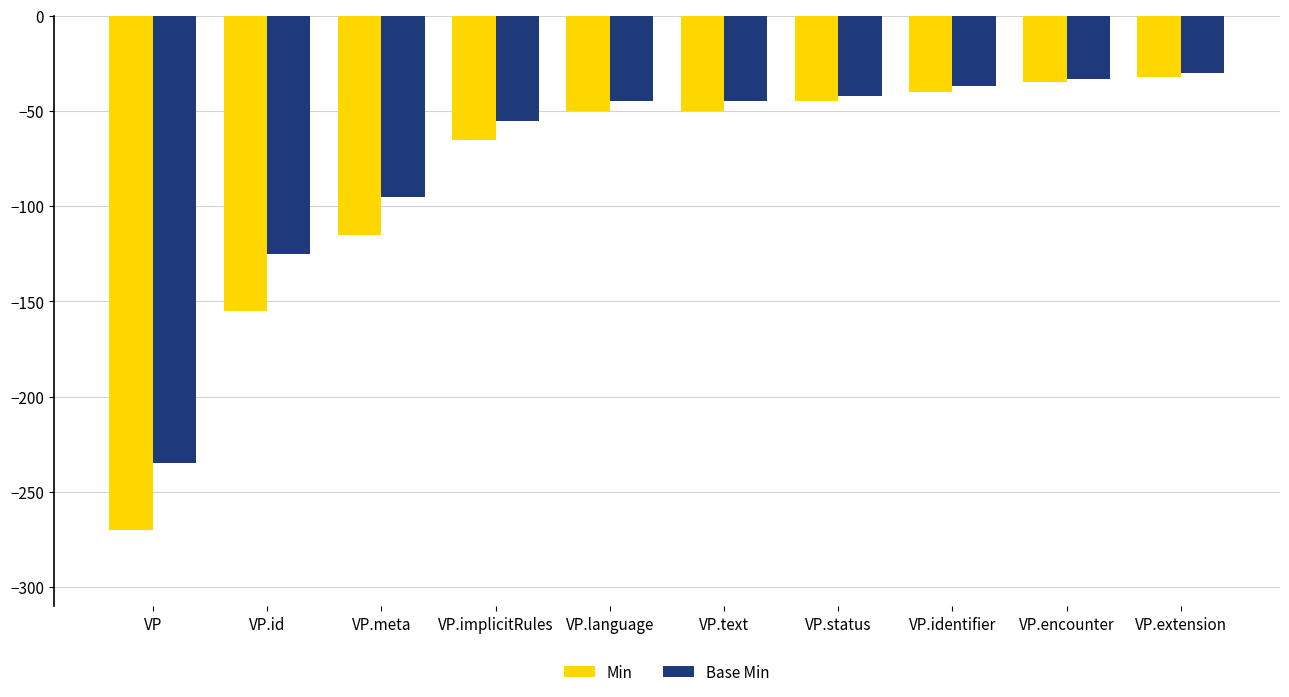

What are all the series names shown in the legend?

Min, Base Min